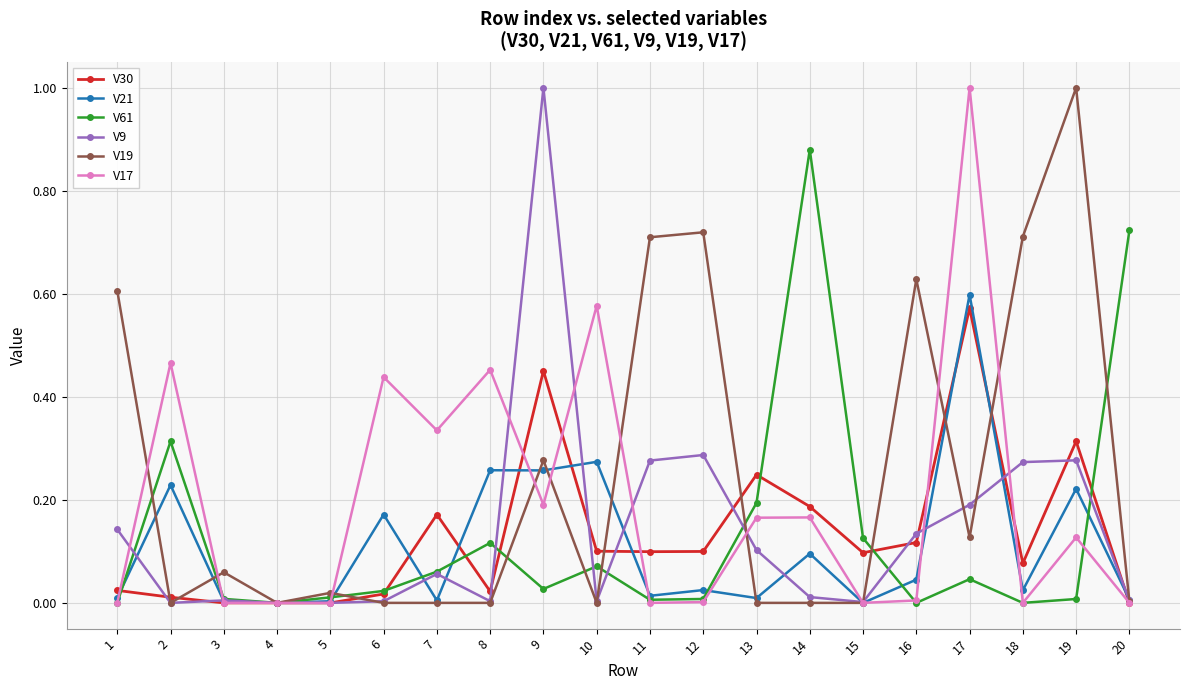

True or false: V9 has a value of 0.2 at 17.

True